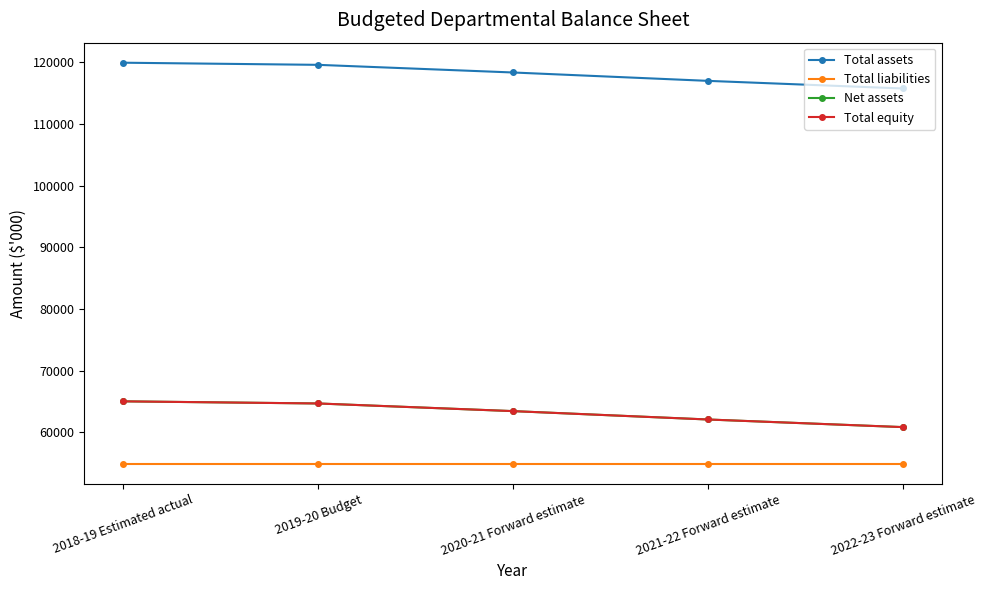

Read the Total liabilities value at 2019-20 Budget.

54927